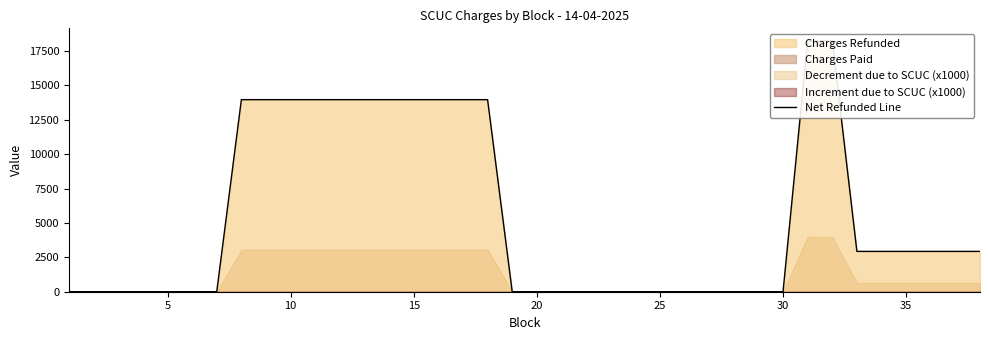

What is the difference between the maximum and minimum values?

18228.4